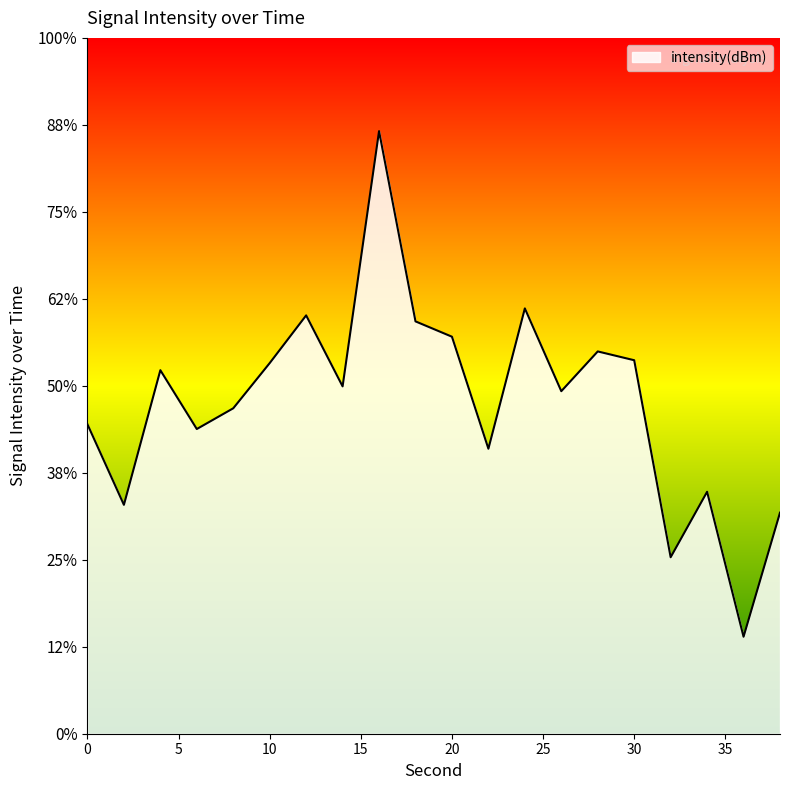

What is the change in value from 4 to 14?

-0.9